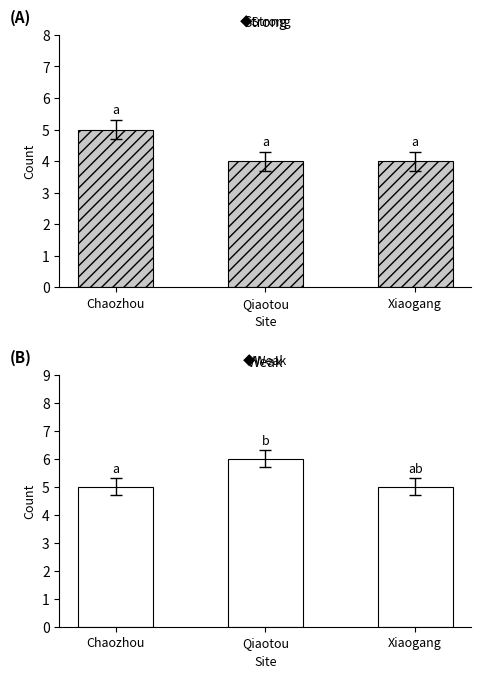

Reading left to right, what are all the values shown in this chart?

Strong: Chaozhou=5	Qiaotou=4	Xiaogang=4
Weak: Chaozhou=5	Qiaotou=6	Xiaogang=5